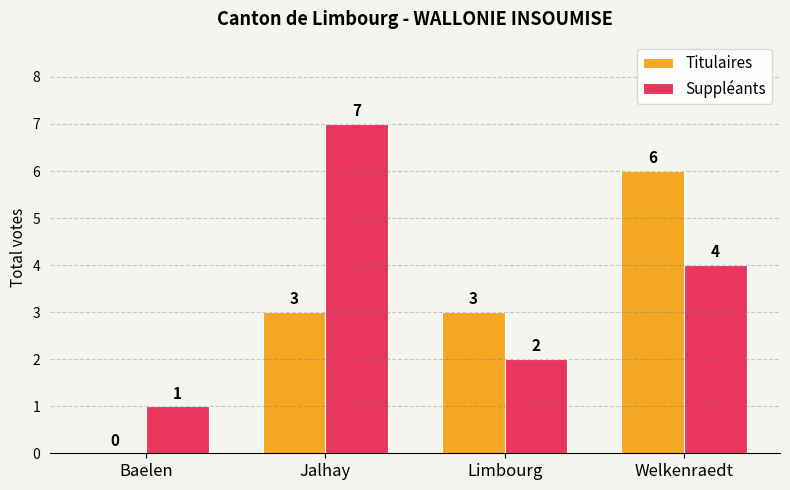

How many data points does each series have?

4